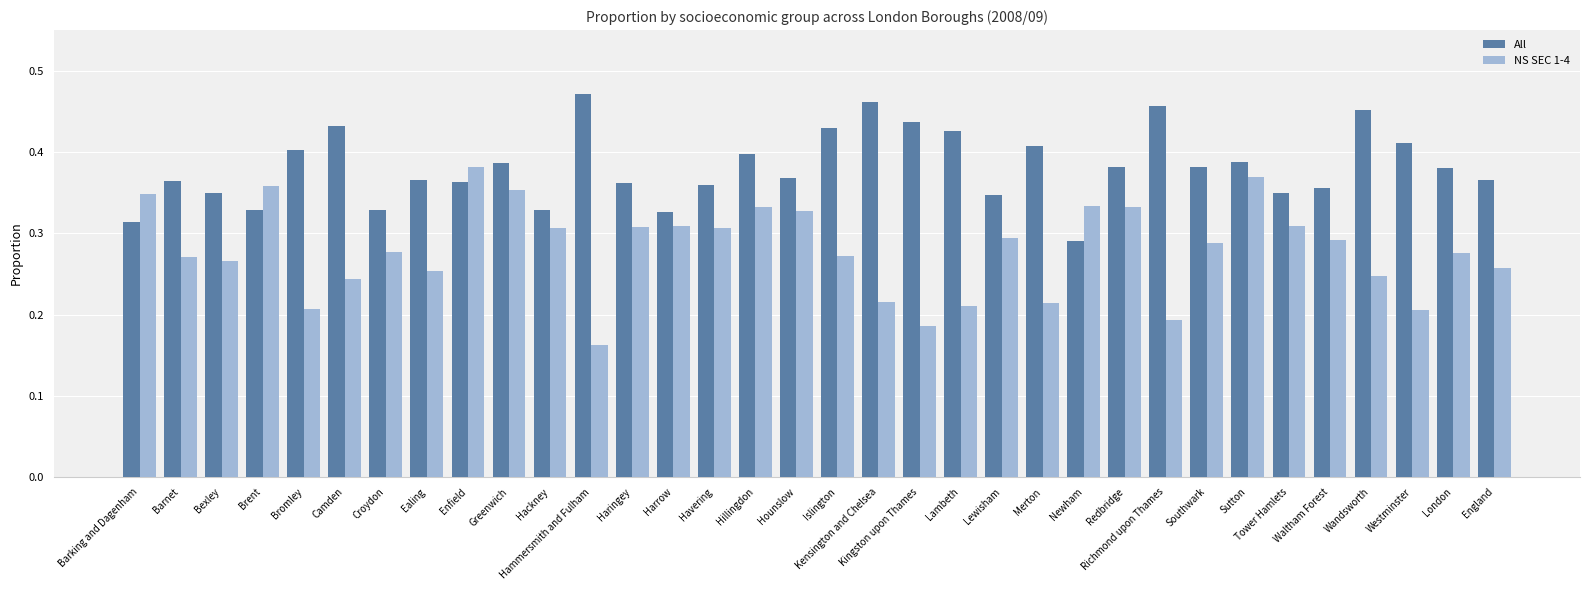

Rank the series by their average value, from lowest to highest.

NS SEC 1-4, All